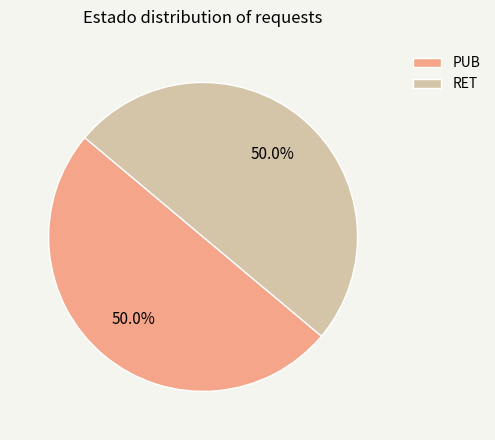

What is the ratio of the value at RET to the value at PUB?

1.0